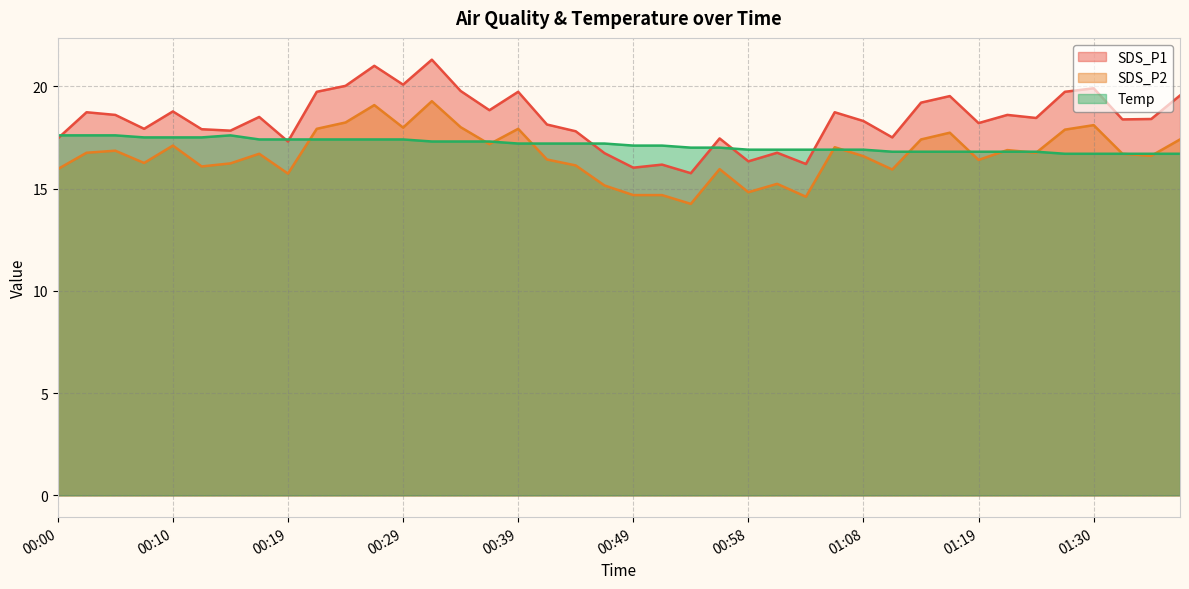

At which label does SDS_P2 reach its minimum?

00:54